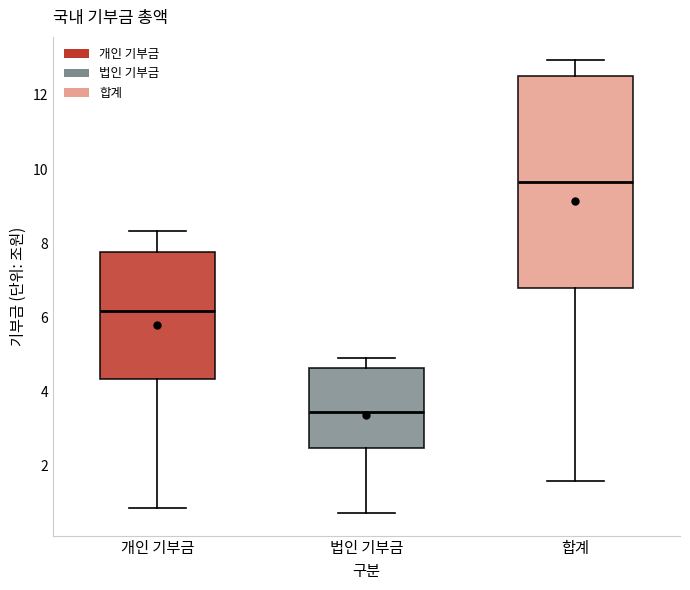

Reading left to right, read every box against the y-axis: the position of its median line, the range the box covers, and the ends of its whiskers. The values are not printed on the chart, so give them approximately, as read against the axis.

개인 기부금: median 6.2, box 4.4 to 7.8, whiskers 0.8 to 8.4
법인 기부금: median 3.4, box 2.4 to 4.6, whiskers 0.8 to 5.0
합계: median 9.6, box 6.8 to 12.6, whiskers 1.6 to 13.0